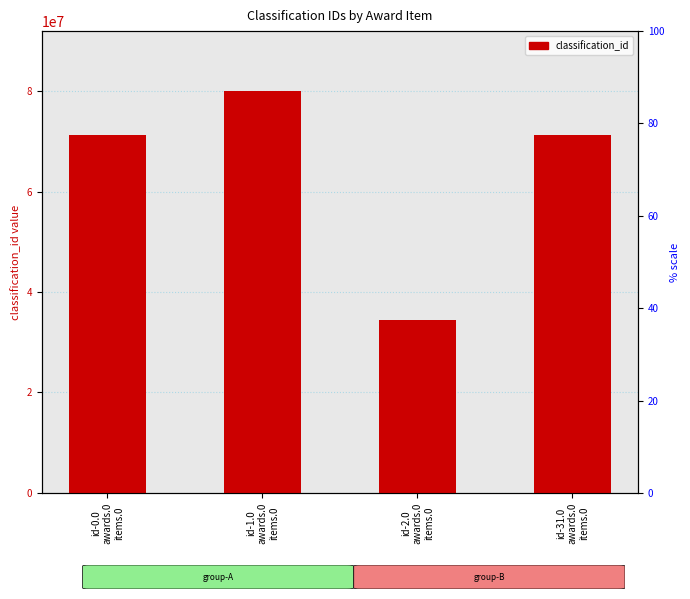

At which label does the data first exceed 71335000?

id-1.0
awards.0
items.0